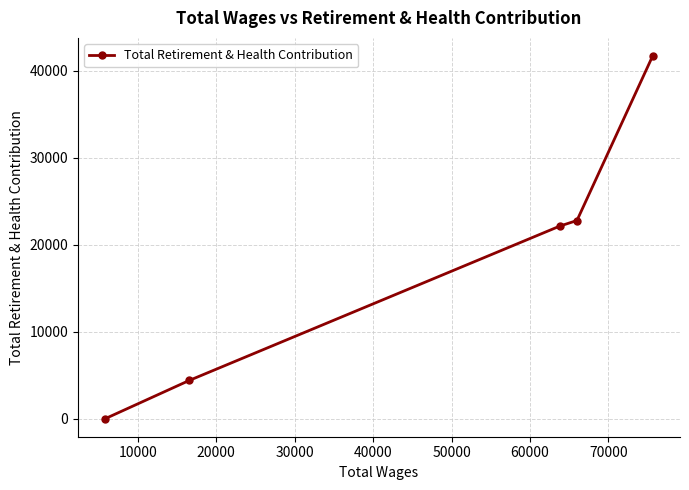

What is the maximum value shown in the chart?

41722